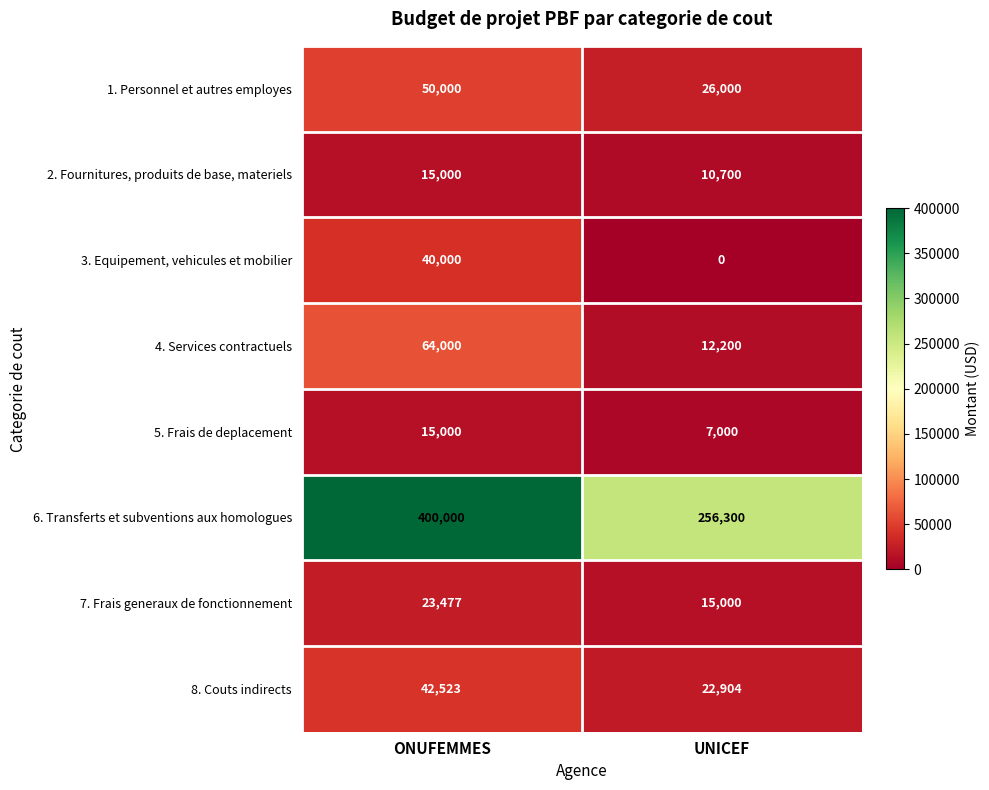

At which category does the chart reach its minimum across all series?

UNICEF